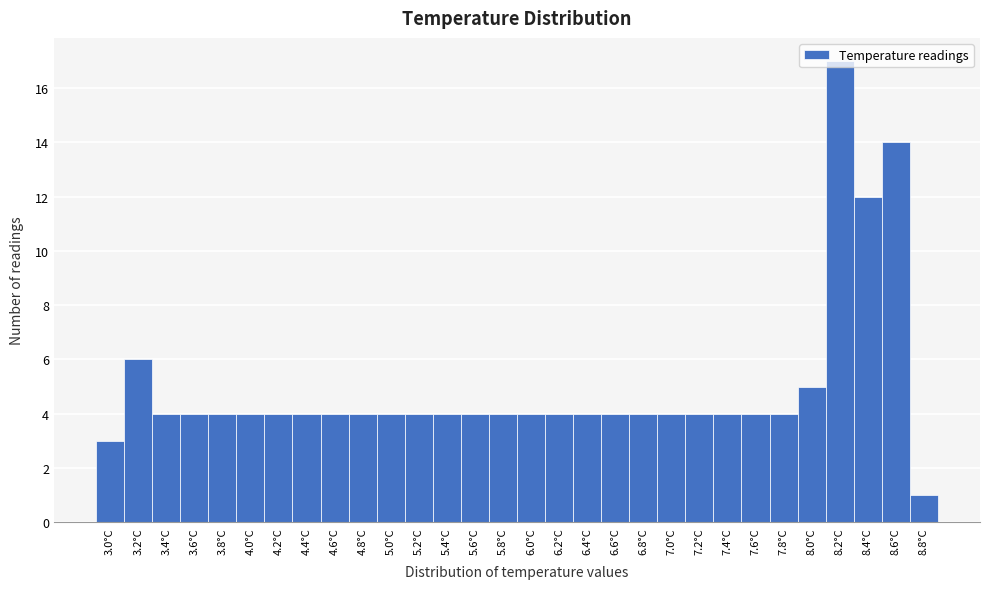

The chart shows a value of 4 at 5.8°C. True or false?

True